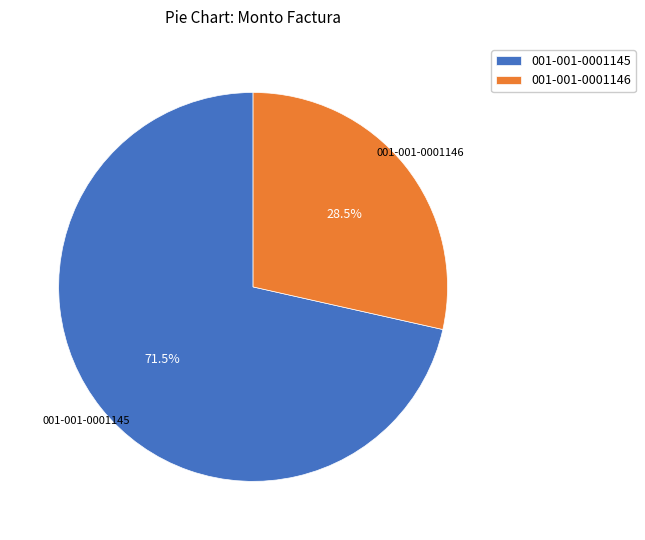

Combined, what portion of the pie is 001-001-0001146 and 001-001-0001145?

100.0%